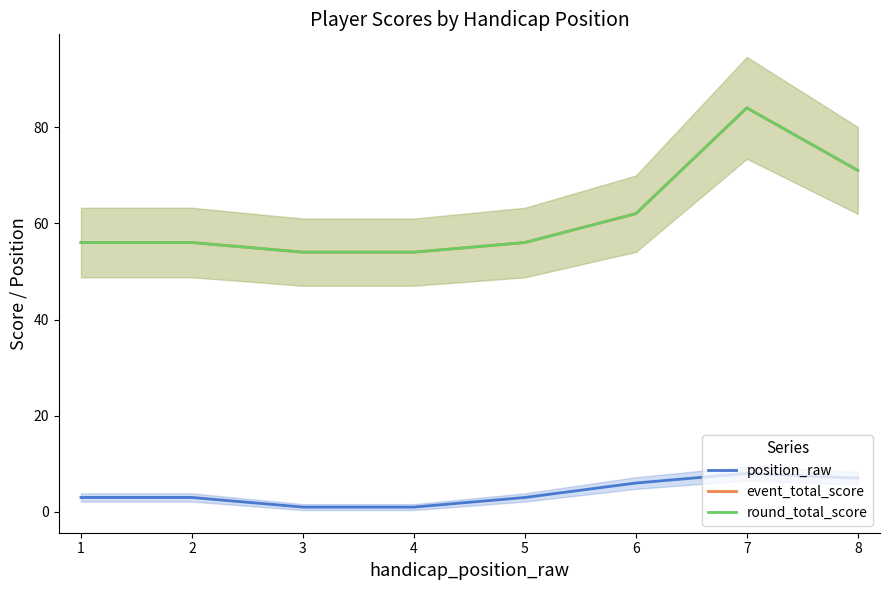

In round_total_score, how many points are higher than both neighbors (excluding endpoints)?

1